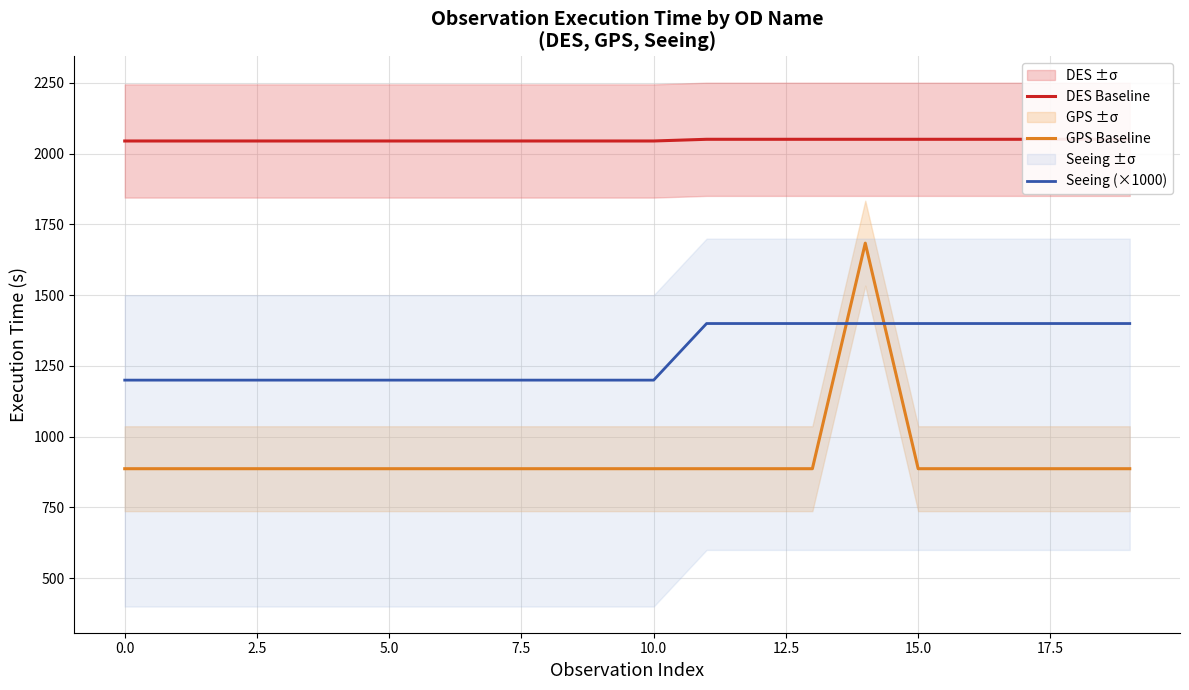

Which series has the largest total across all categories?

DES Baseline